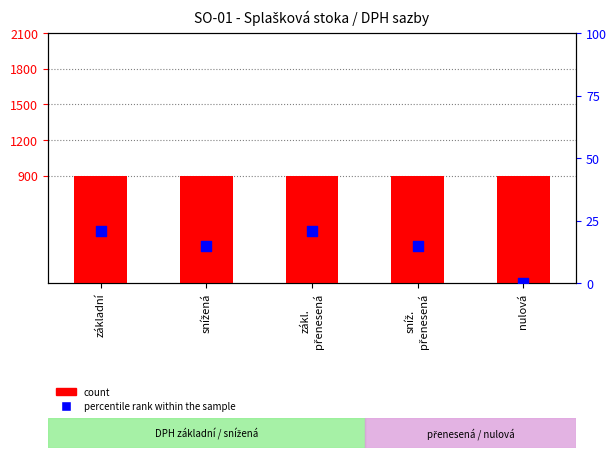

What is the total value across all series at zákl.
přenesená?

921